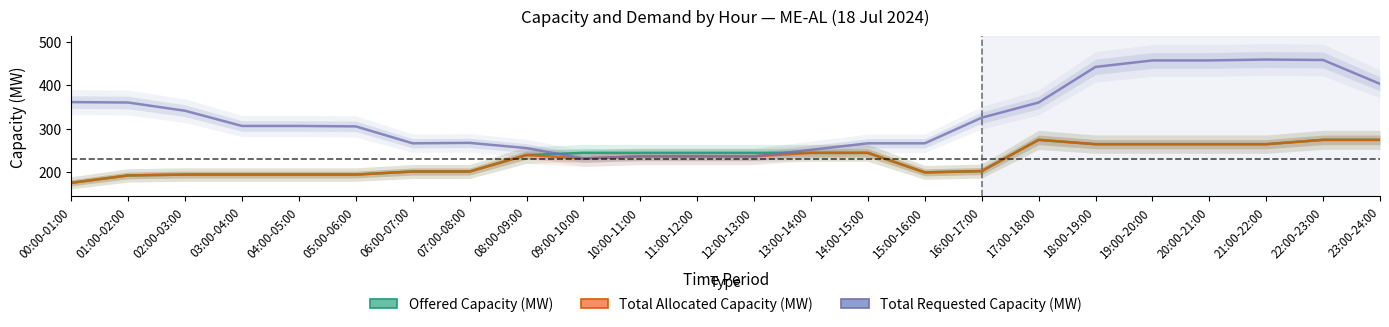

True or false: Total Allocated Capacity (MW) and Total Requested Capacity (MW) cross at least once.

False